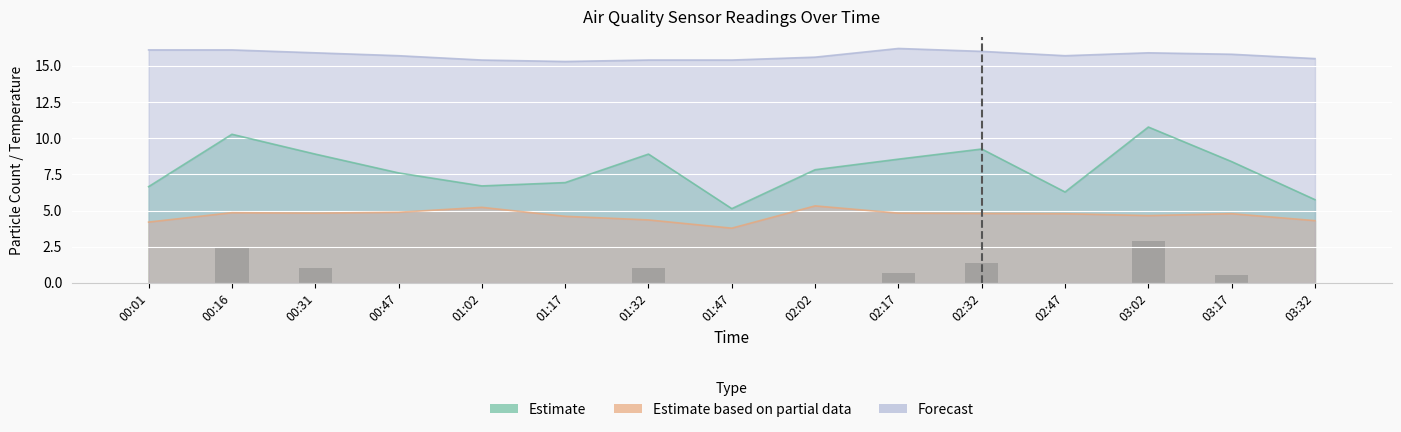

What is the total value across all series at 02:47?

26.8